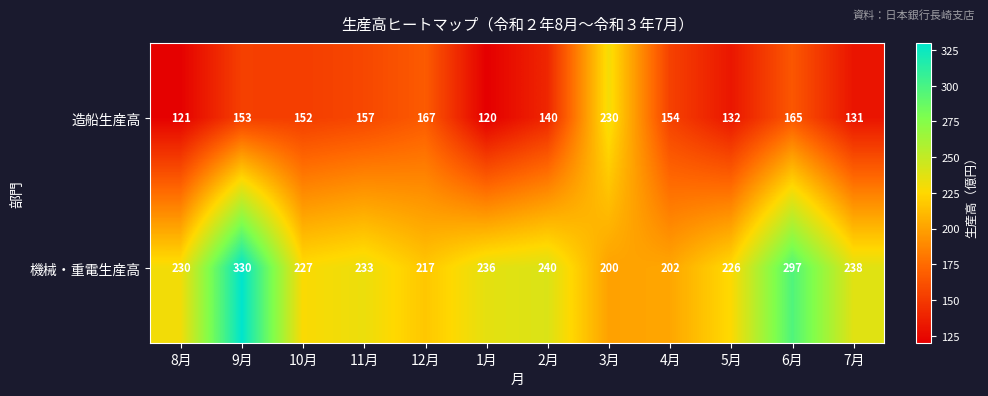

The 機械・重電生産高 series shows 355 at 7月. True or false?

False